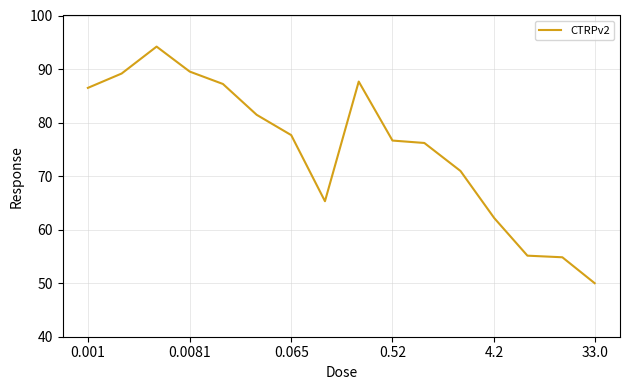

What is the smallest value displayed?

50.0